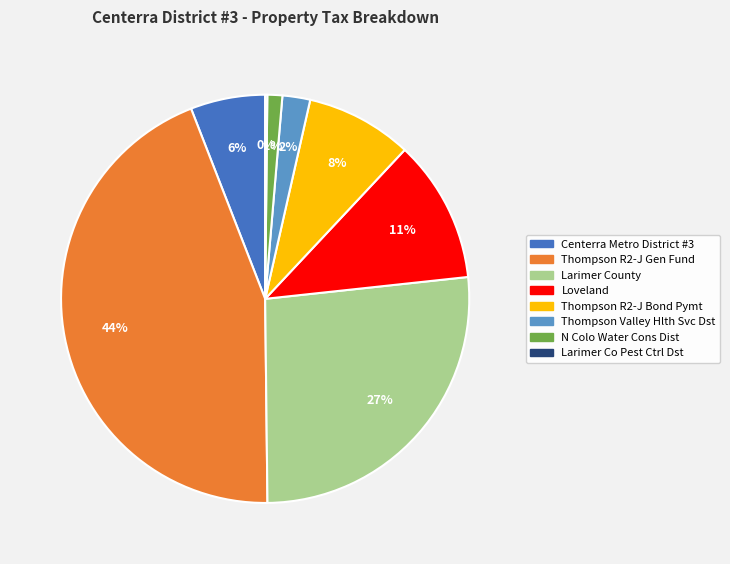

Which category has the biggest portion of the pie?

Thompson R2-J Gen Fund